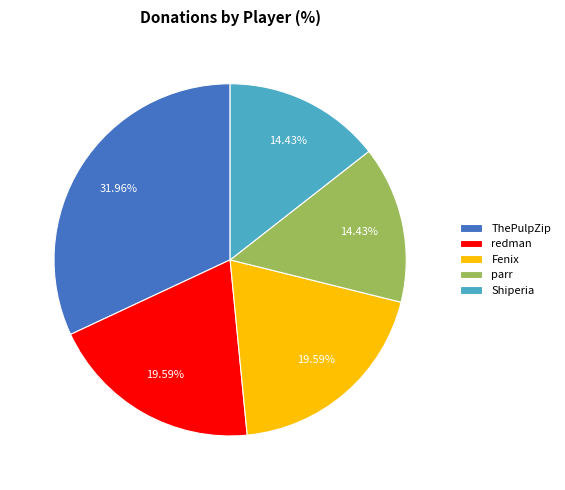

Which category has the biggest portion of the pie?

ThePulpZip